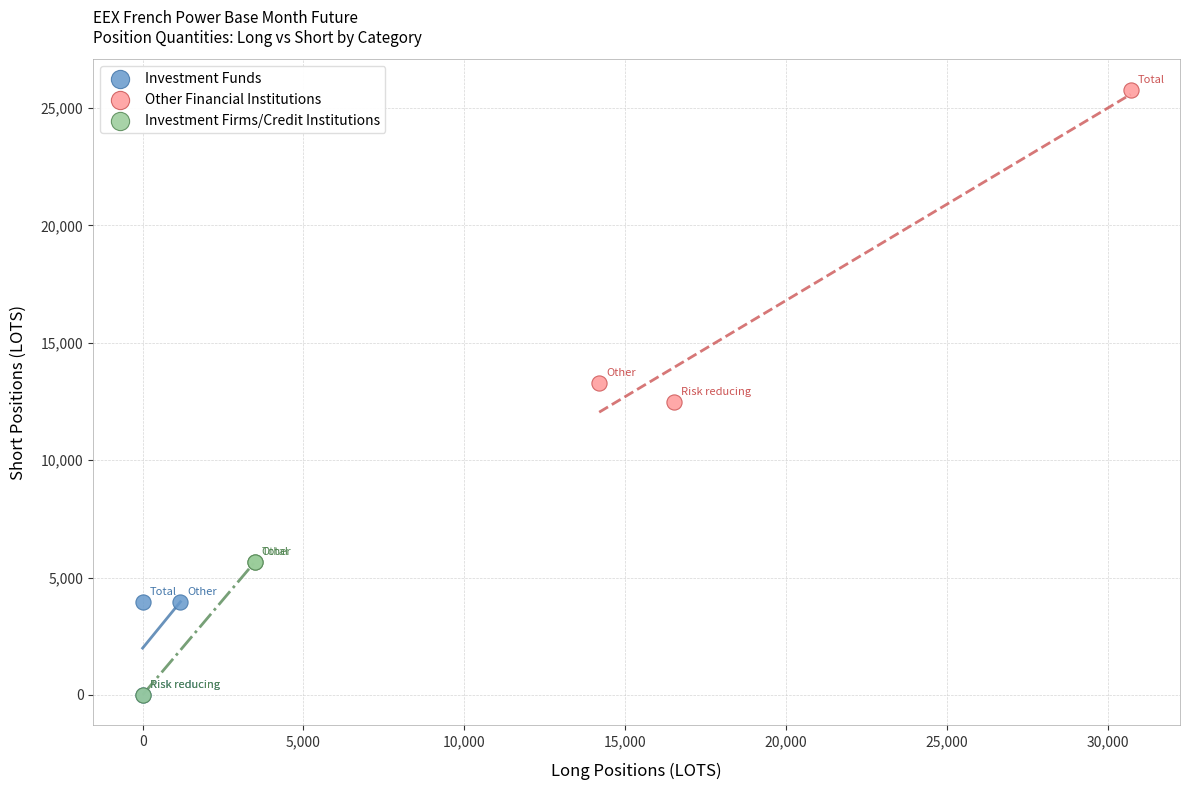

Which series has the widest spread of Y values?

Other Financial Institutions